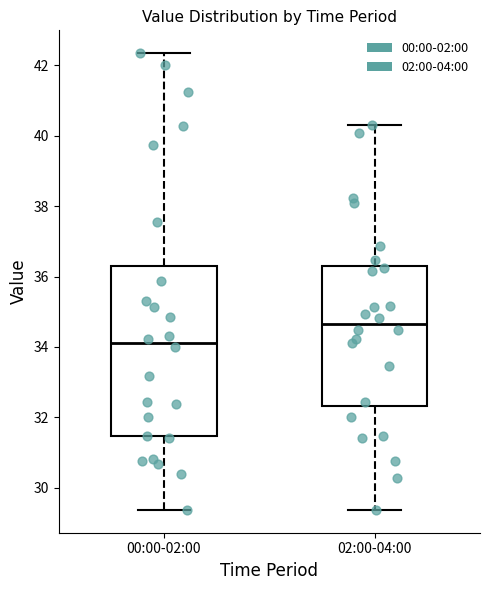

Which box has the lowest median line?

00:00-02:00